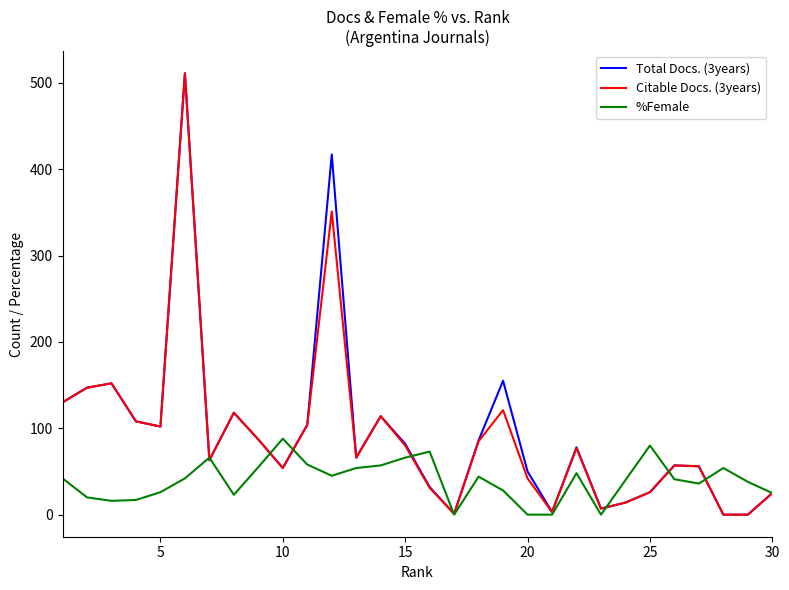

What is the highest value of the %Female series?

88